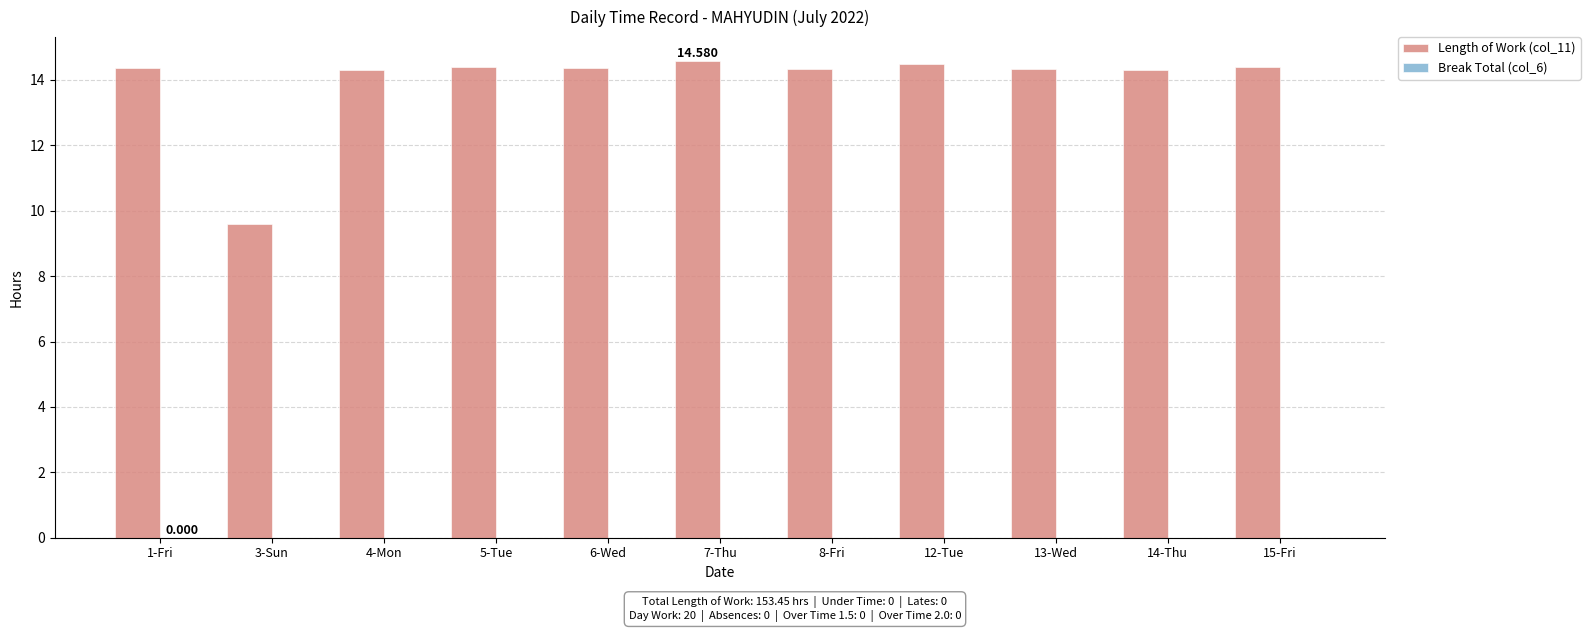

Does the chart contain any negative values?

No